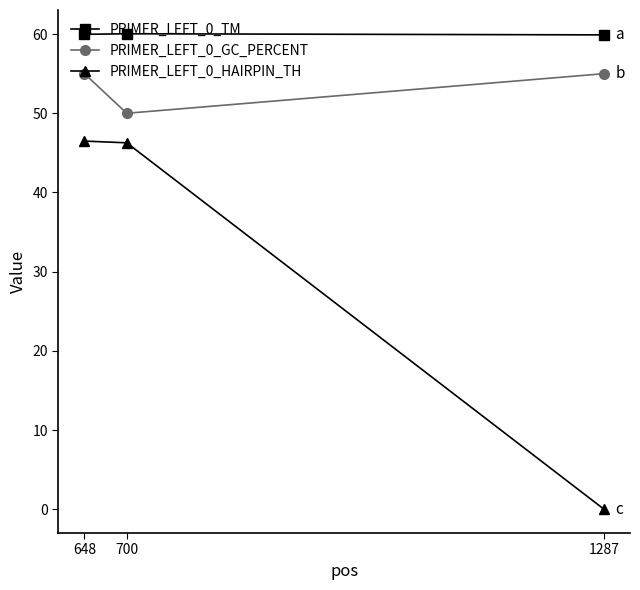

What is the average value of the PRIMER_LEFT_0_GC_PERCENT series?

53.3